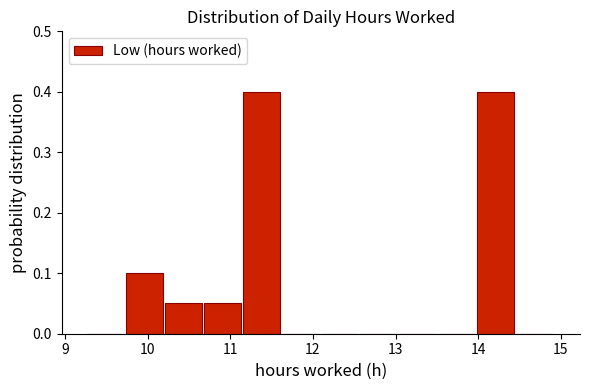

Reading left to right, list every bar in this chart as the range it spans on the x-axis followed by its height. Neither the bar edges nor the heights are printed on the chart, so give them approximately, as read against the axes.

9.3 to 9.7: 0
9.7 to 10.2: 0.10
10.2 to 10.7: 0.05
10.7 to 11.2: 0.05
11.2 to 11.6: 0.40
11.6 to 12.1: 0
12.1 to 12.6: 0
12.6 to 13.0: 0
13.0 to 13.5: 0
13.5 to 14.0: 0
14.0 to 14.5: 0.40
14.5 to 14.9: 0